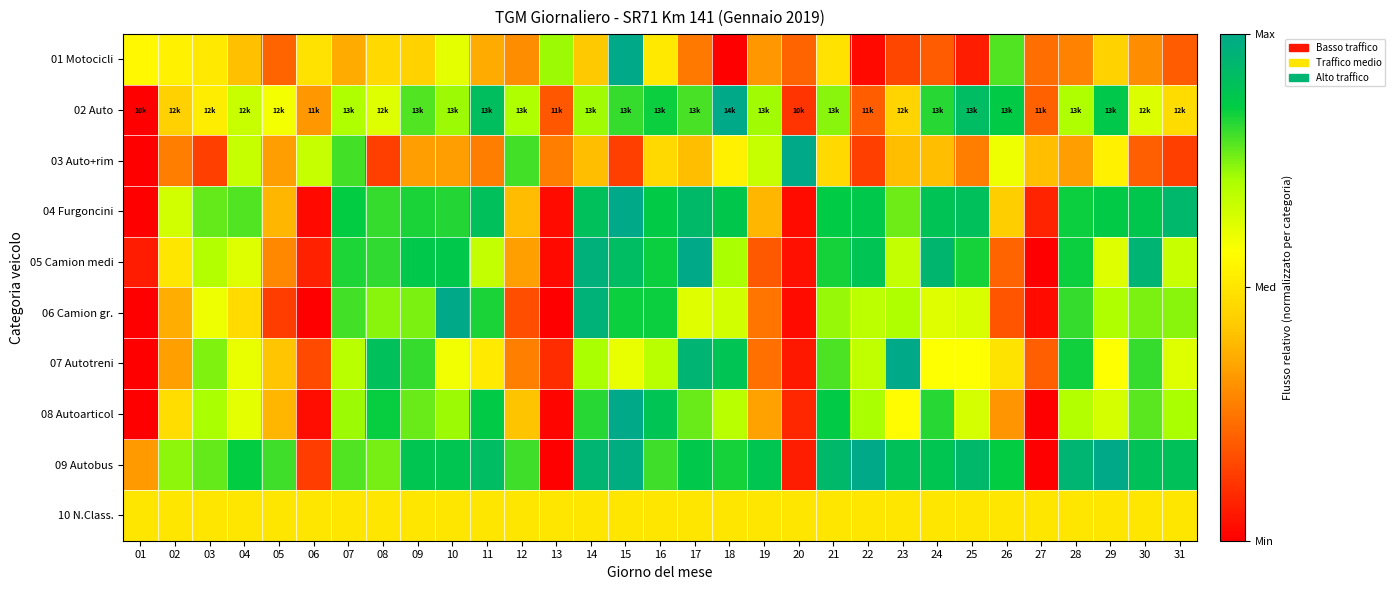

List the series in order of their peak value, highest first.

01 Motocicli, 02 Auto, 03 Auto+rim, 04 Furgoncini, 05 Camion medi, 06 Camion gr., 07 Autotreni, 08 Autoarticol, 09 Autobus, 10 N.Class.